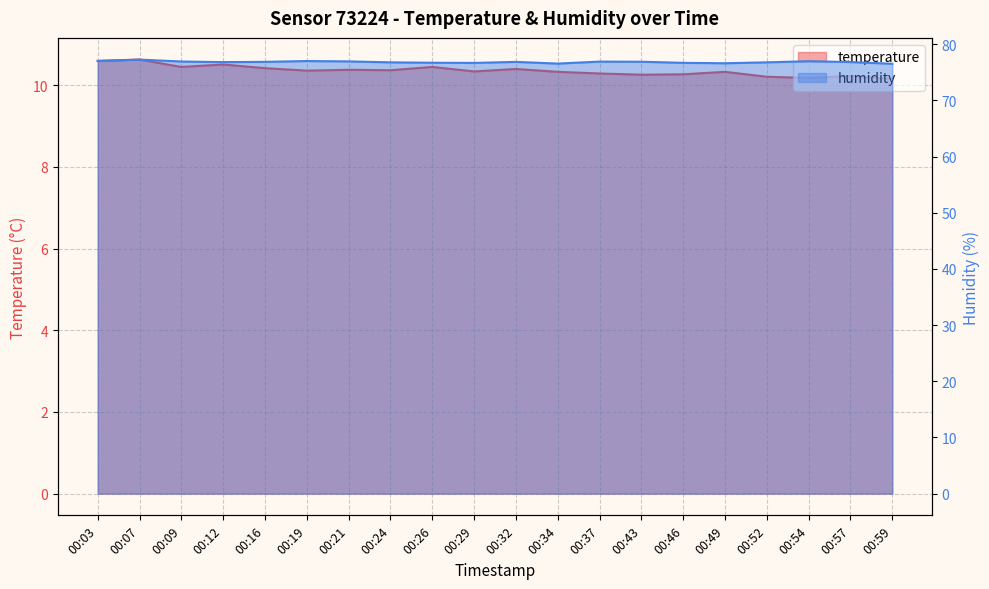

At which label is humidity closest to 76?

00:59